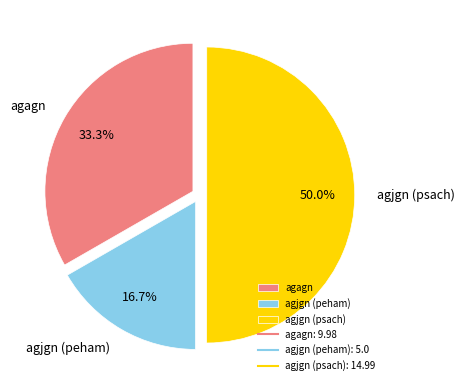

True or false: agjgn (peham) accounts for 17% of the total.

True